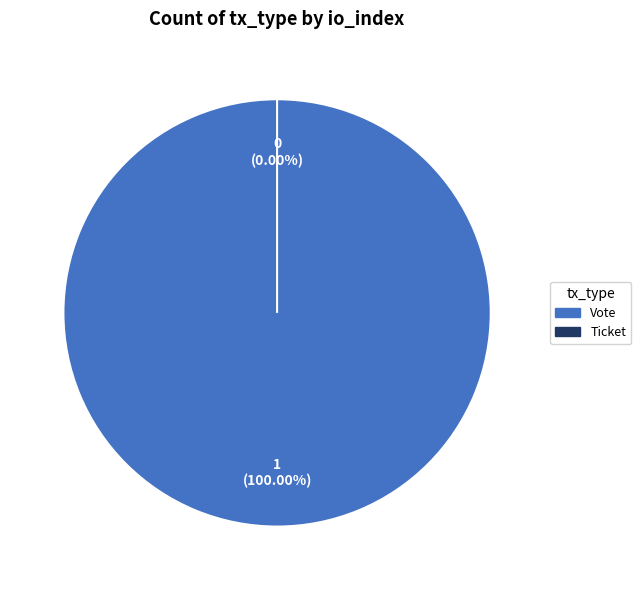

Does Vote (io_index=1) represent more than half of the total?

Yes